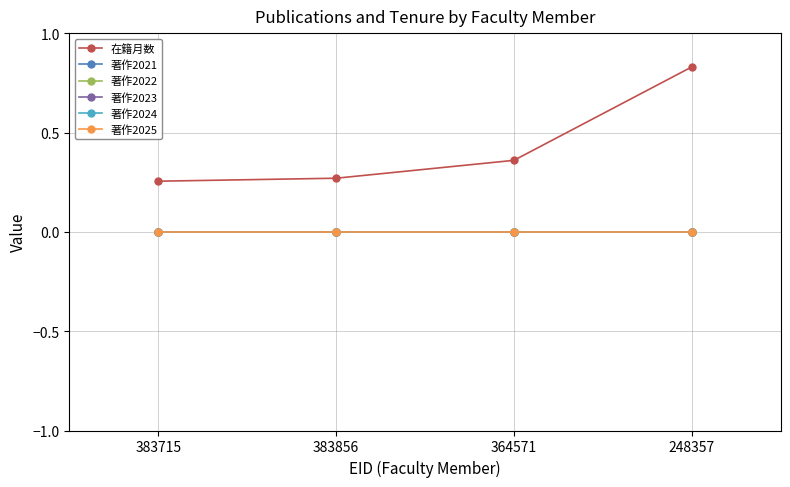

Is this an area chart (filled region under the line)?

No